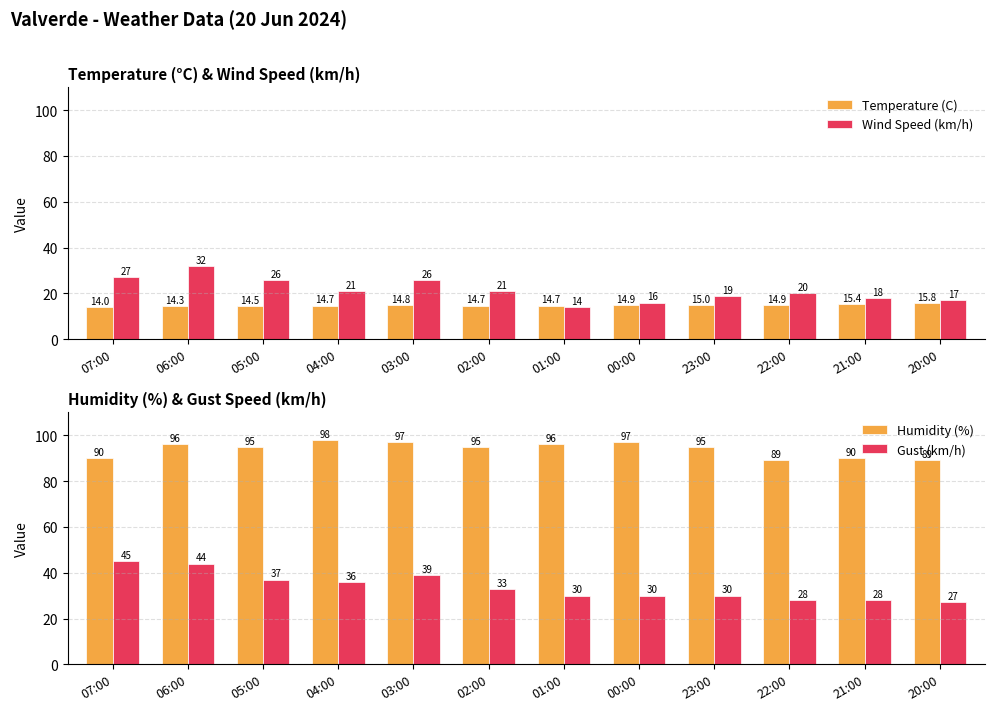

What is the average value of the Temperature (C) series?

14.8